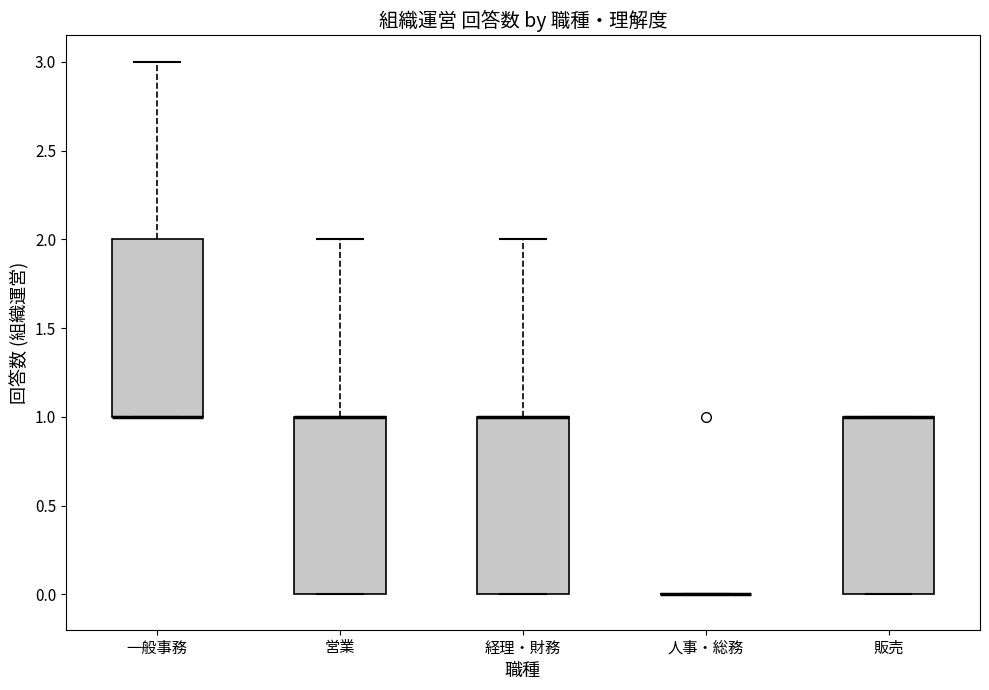

Where does the upper whisker of the box for 経理・財務 end on the y-axis? The values are not printed on the chart, so give them approximately, as read against the axis.

2